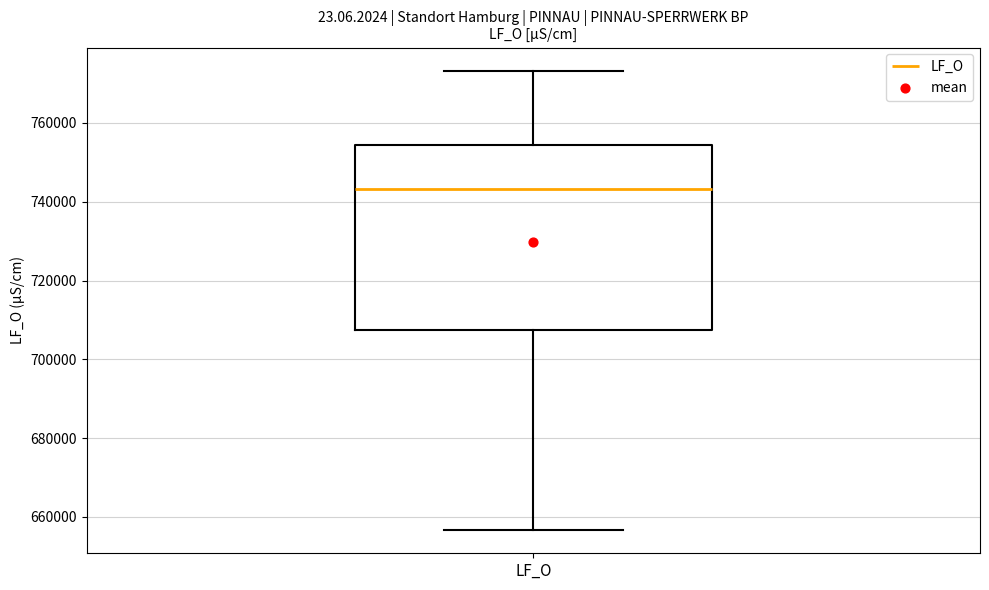

Transcribe this box plot: give where the median line is, the range the box spans, and where the two whiskers end, as read against the y-axis. The values are not printed on the chart, so give them approximately, as read against the axis.

median 744000, box 708000 to 754000, whiskers 656000 to 774000